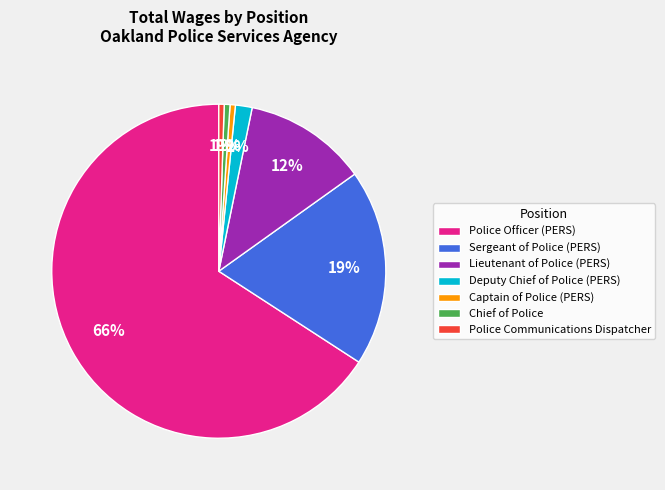

To the nearest percent, what portion does Chief of Police represent?

1%